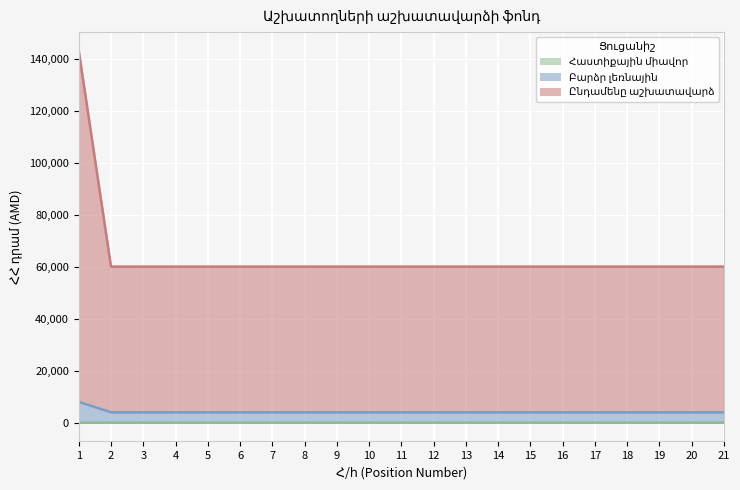

What is the highest value of the Ընդամենը աշխատավարձ series?

143001.0